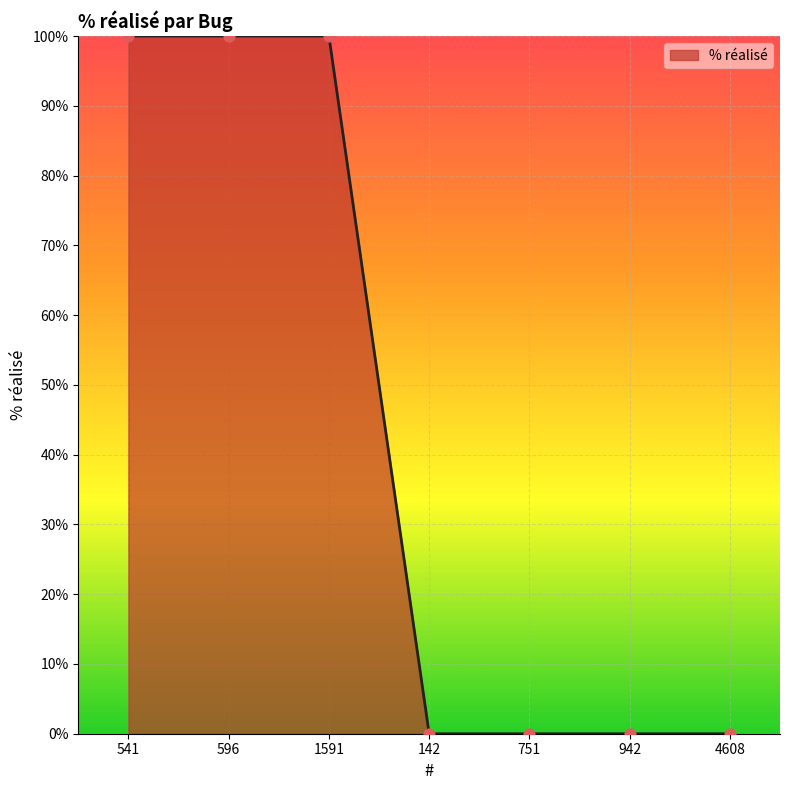

What is the change in value from 1591 to 4608?

-100